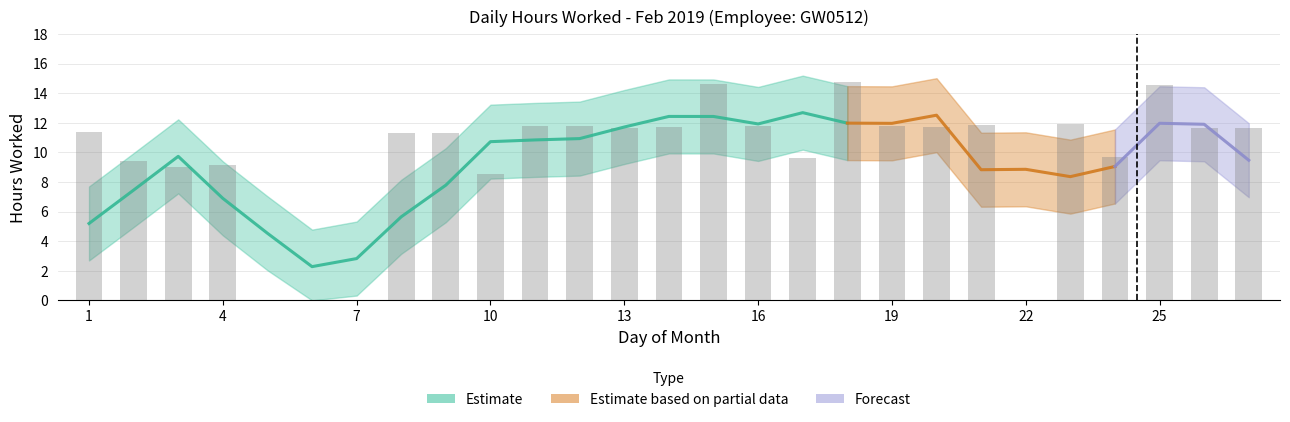

What is the sum of all values?

262.4